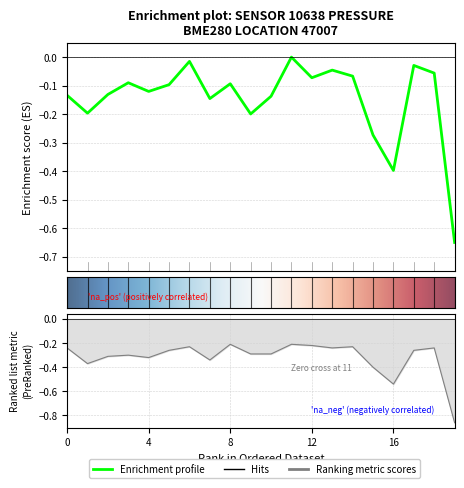

Which category has the lowest value across all series?

19:00